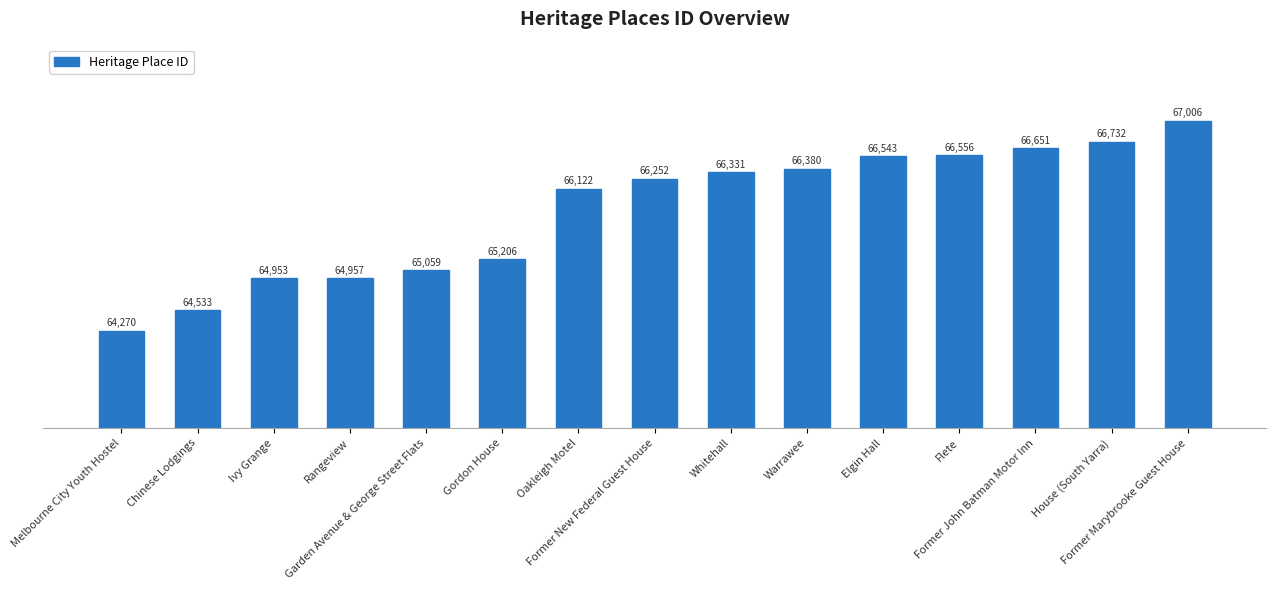

List the labels in order of value, largest first.

Former Marybrooke Guest House, House (South Yarra), Former John Batman Motor Inn, Flete, Elgin Hall, Warrawee, Whitehall, Former New Federal Guest House, Oakleigh Motel, Gordon House, Garden Avenue & George Street Flats, Rangeview, Ivy Grange, Chinese Lodgings, Melbourne City Youth Hostel